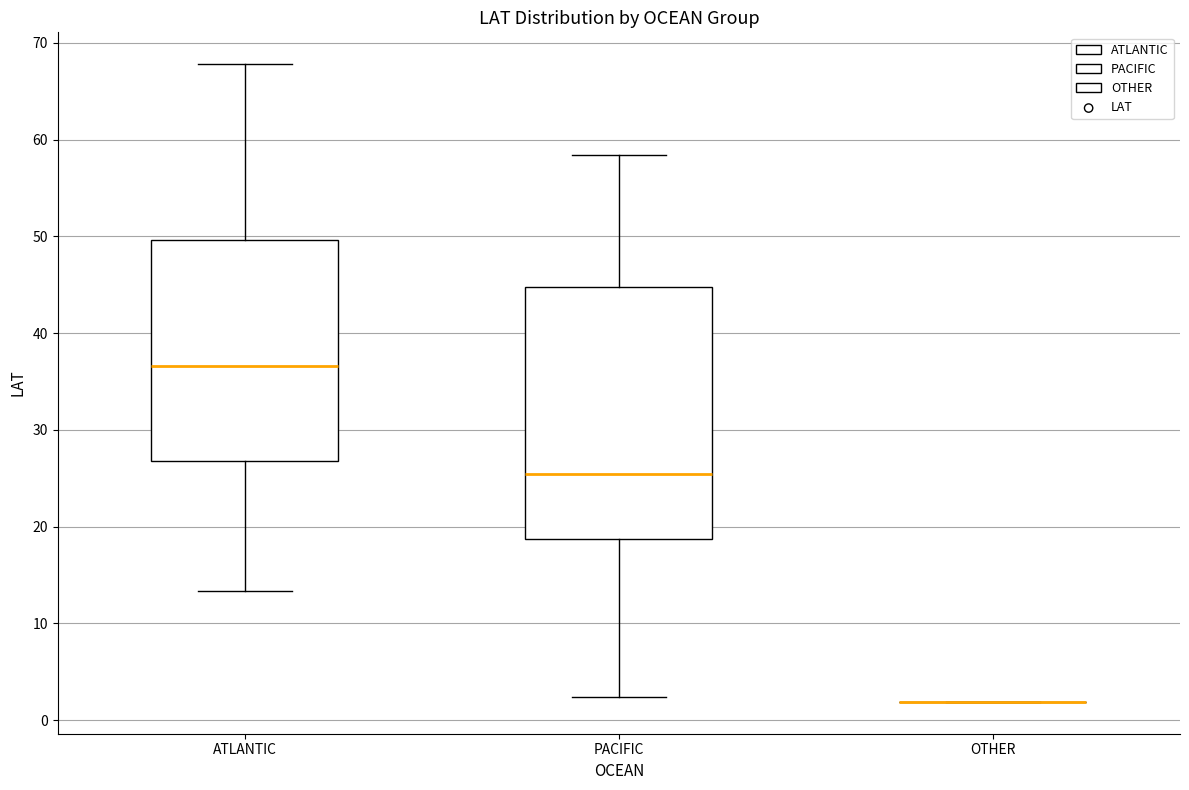

Comparing the boxes themselves (not the whiskers), which one is the tallest?

PACIFIC